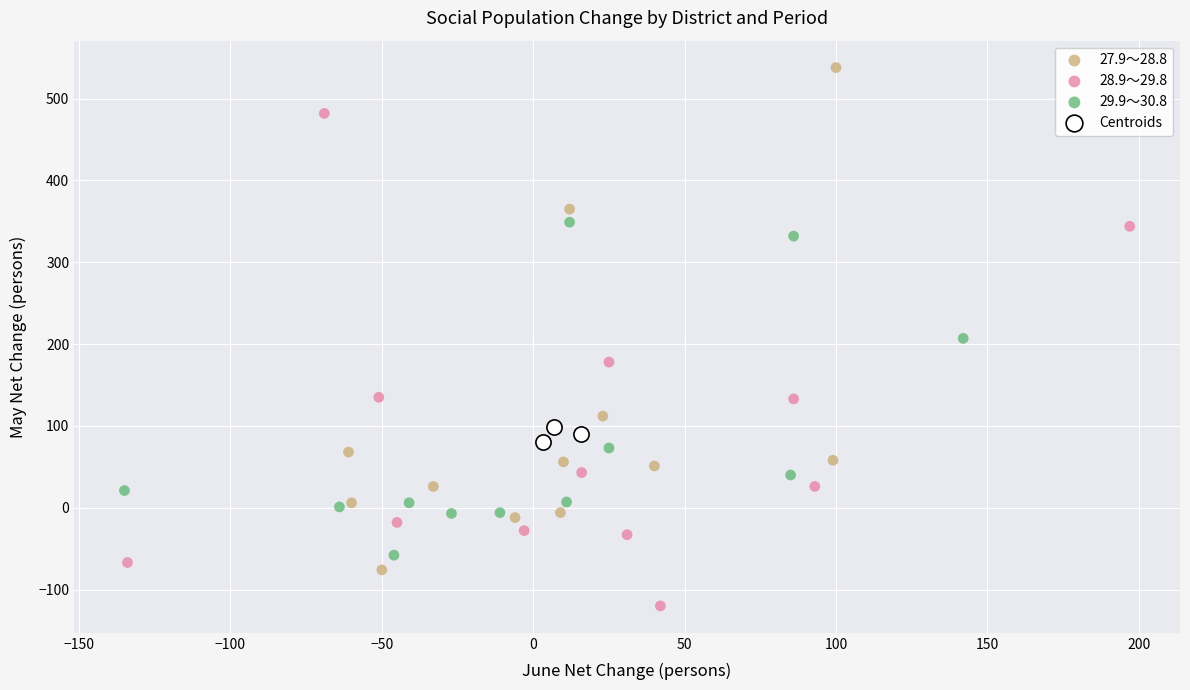

Which series reaches the maximum Y coordinate?

27.9～28.8